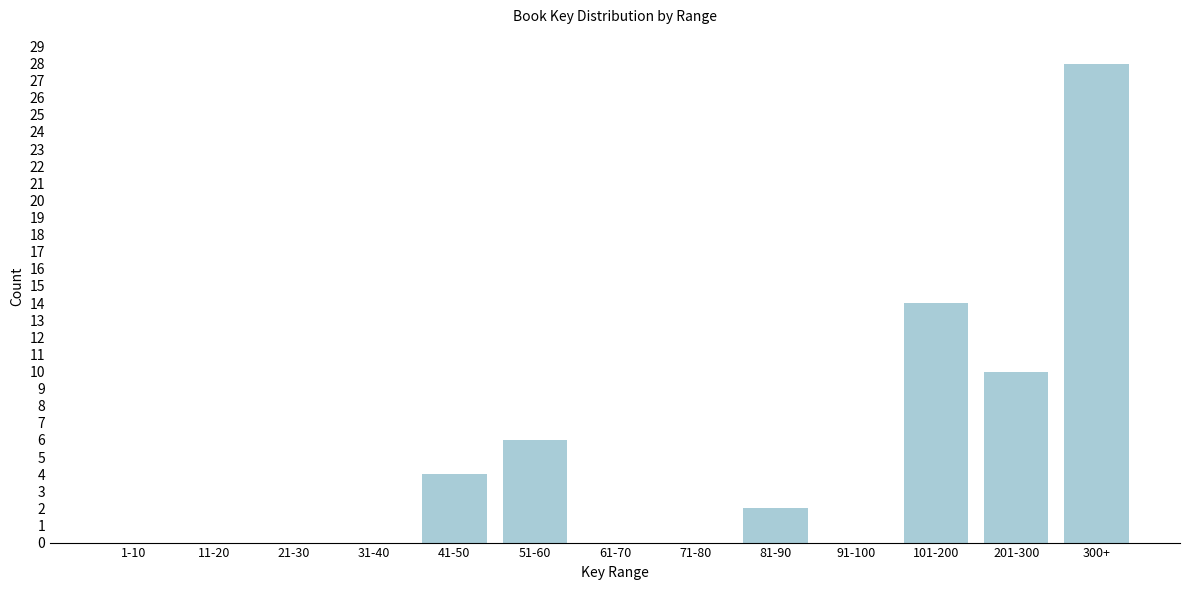

Reading left to right, list all the values displayed in this chart.

1-10=0	11-20=0	21-30=0	31-40=0	41-50=4	51-60=6	61-70=0	71-80=0	81-90=2	91-100=0	101-200=14	201-300=10	300+=28